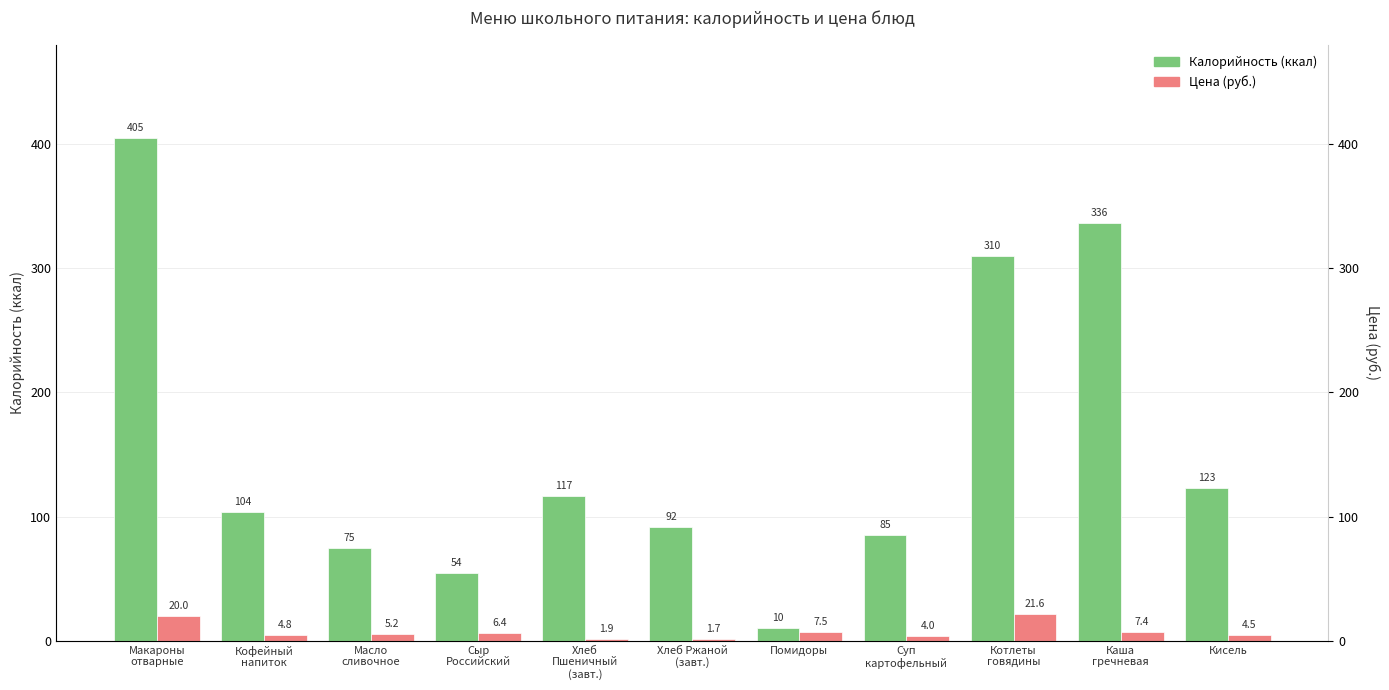

The Цена series shows 31.7 at Макароны
отварные. True or false?

False